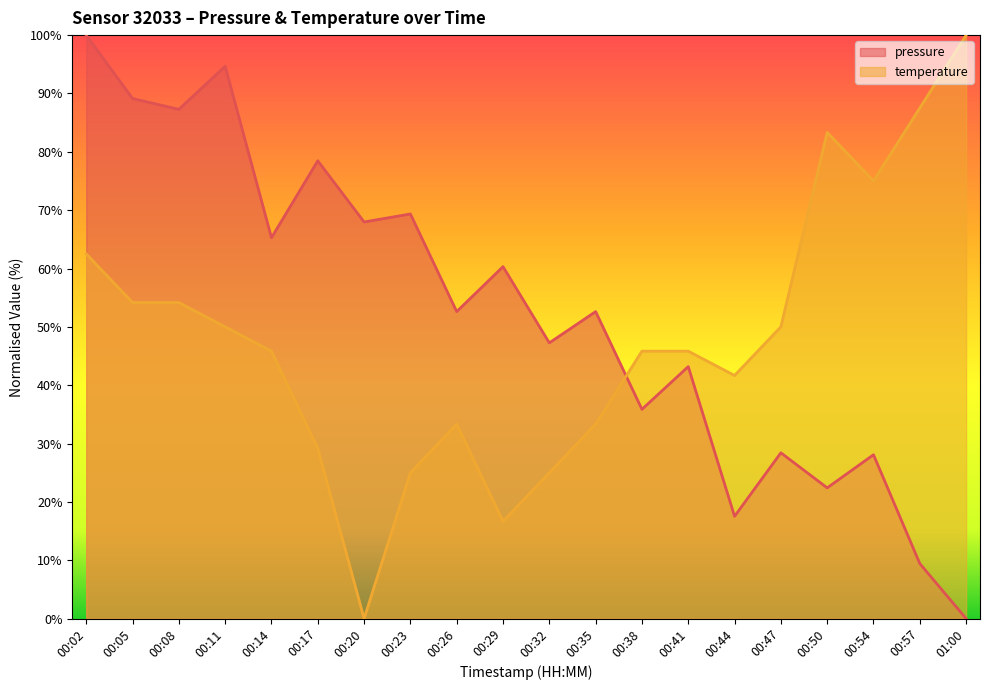

What is the difference between the highest and lowest values at 00:41?

2.6